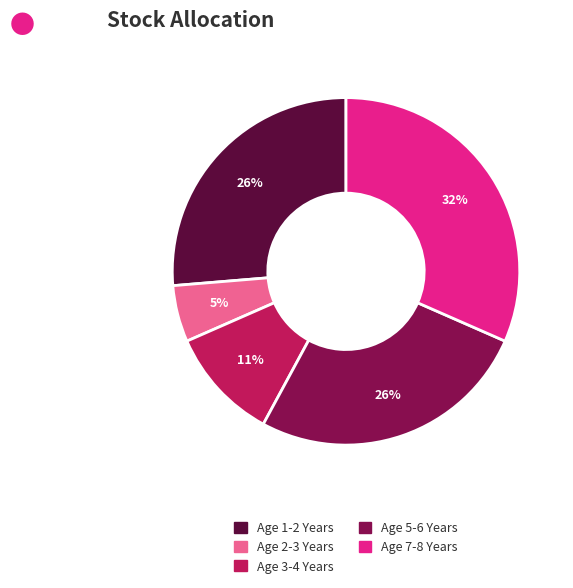

Combined, do Age 7-8 Years and Age 2-3 Years account for over 50%?

No